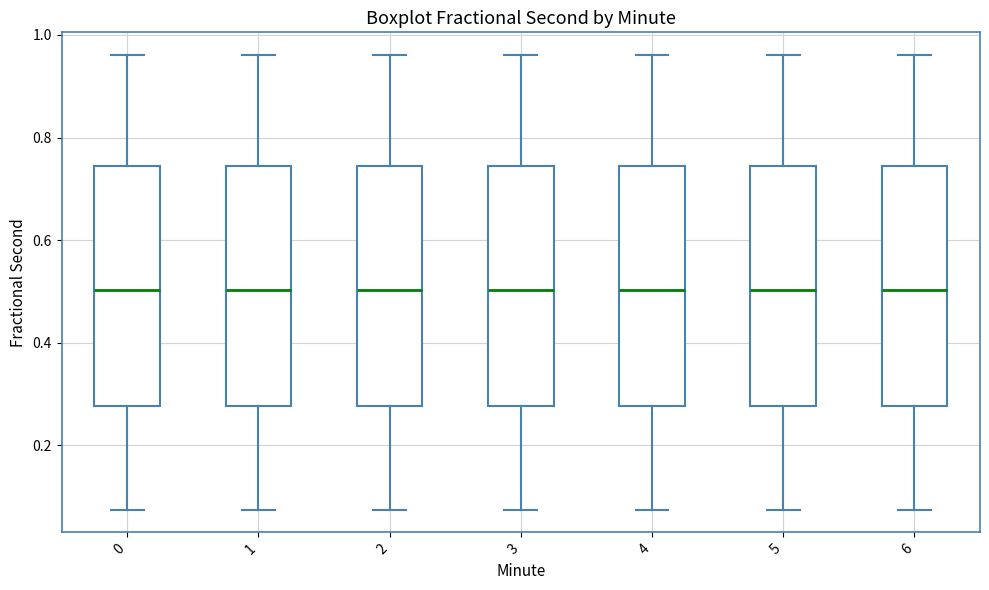

Reading left to right, transcribe this box plot: for each box, give where its median line is, the range the box spans, and where its two whiskers end, as read against the y-axis. The values are not printed on the chart, so give them approximately, as read against the axis.

0: median 0.50, box 0.28 to 0.74, whiskers 0.08 to 0.96
1: median 0.50, box 0.28 to 0.74, whiskers 0.08 to 0.96
2: median 0.50, box 0.28 to 0.74, whiskers 0.08 to 0.96
3: median 0.50, box 0.28 to 0.74, whiskers 0.08 to 0.96
4: median 0.50, box 0.28 to 0.74, whiskers 0.08 to 0.96
5: median 0.50, box 0.28 to 0.74, whiskers 0.08 to 0.96
6: median 0.50, box 0.28 to 0.74, whiskers 0.08 to 0.96